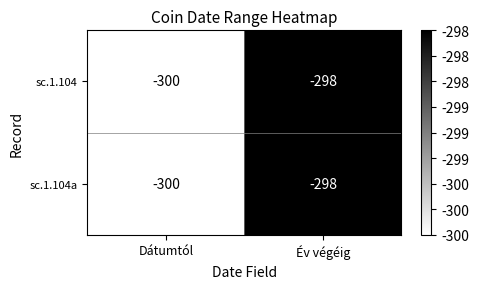

How many distinct data groups are displayed?

2